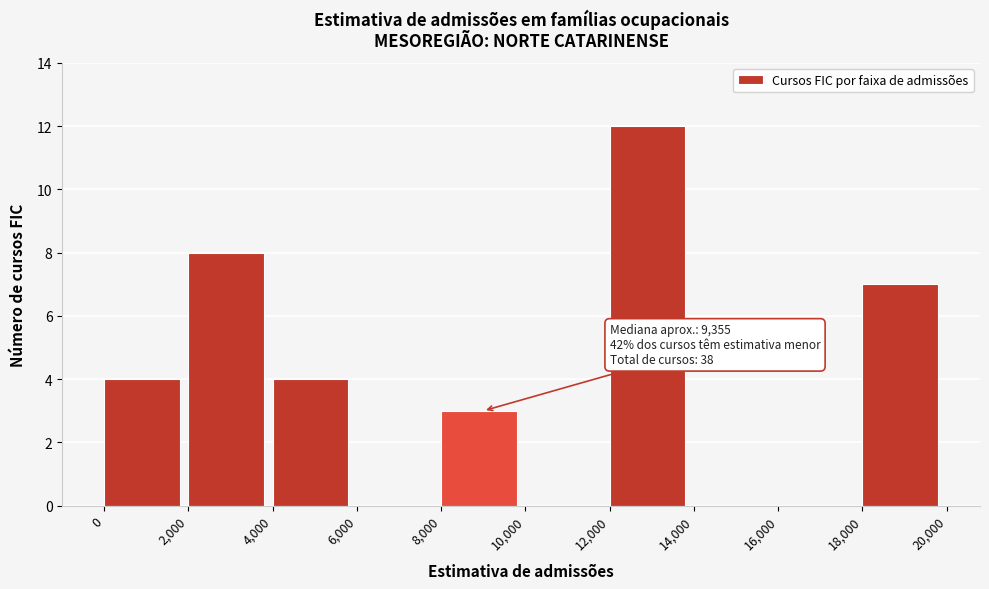

Over which range of the x-axis is the bar tallest?

12,000 to 14,000